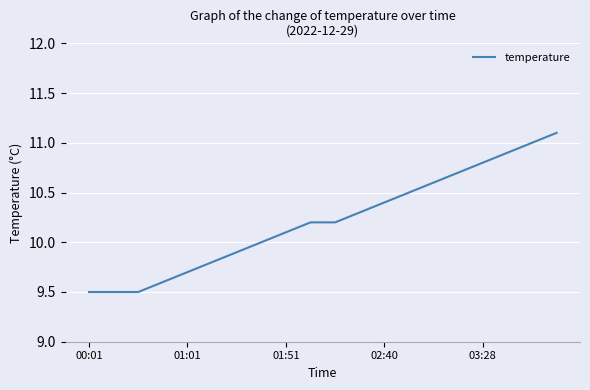

What is the greatest value displayed?

11.1